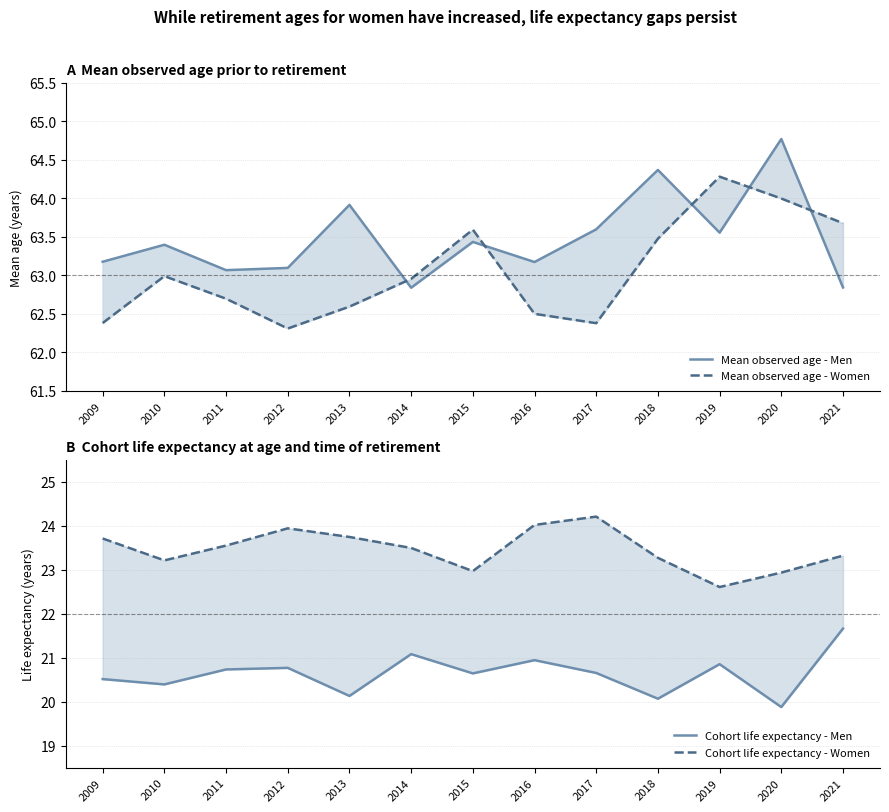

Where does the Cohort life expectancy - Men series first go above 20?

2009